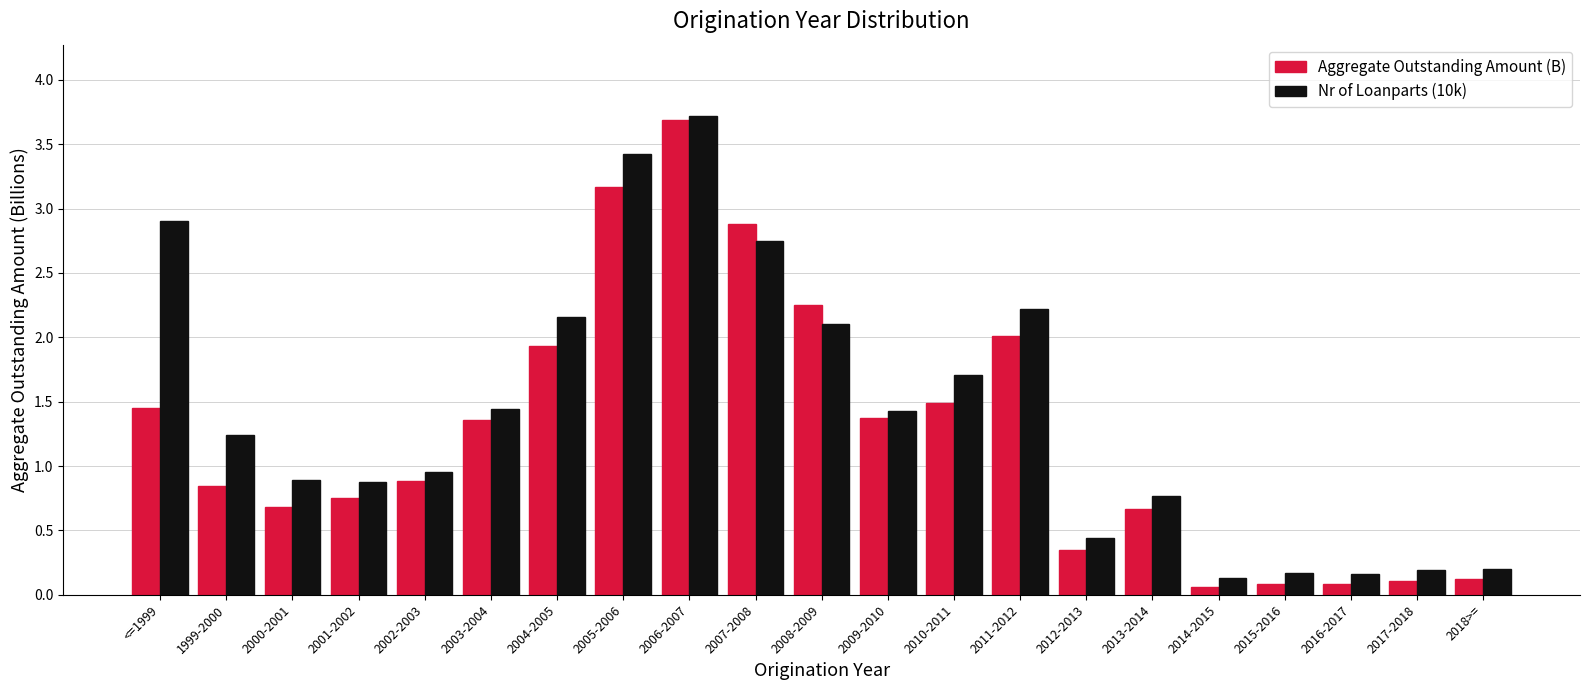

What is the value of the Nr of Loanparts (10k) bar at the 15th from the left?

0.4